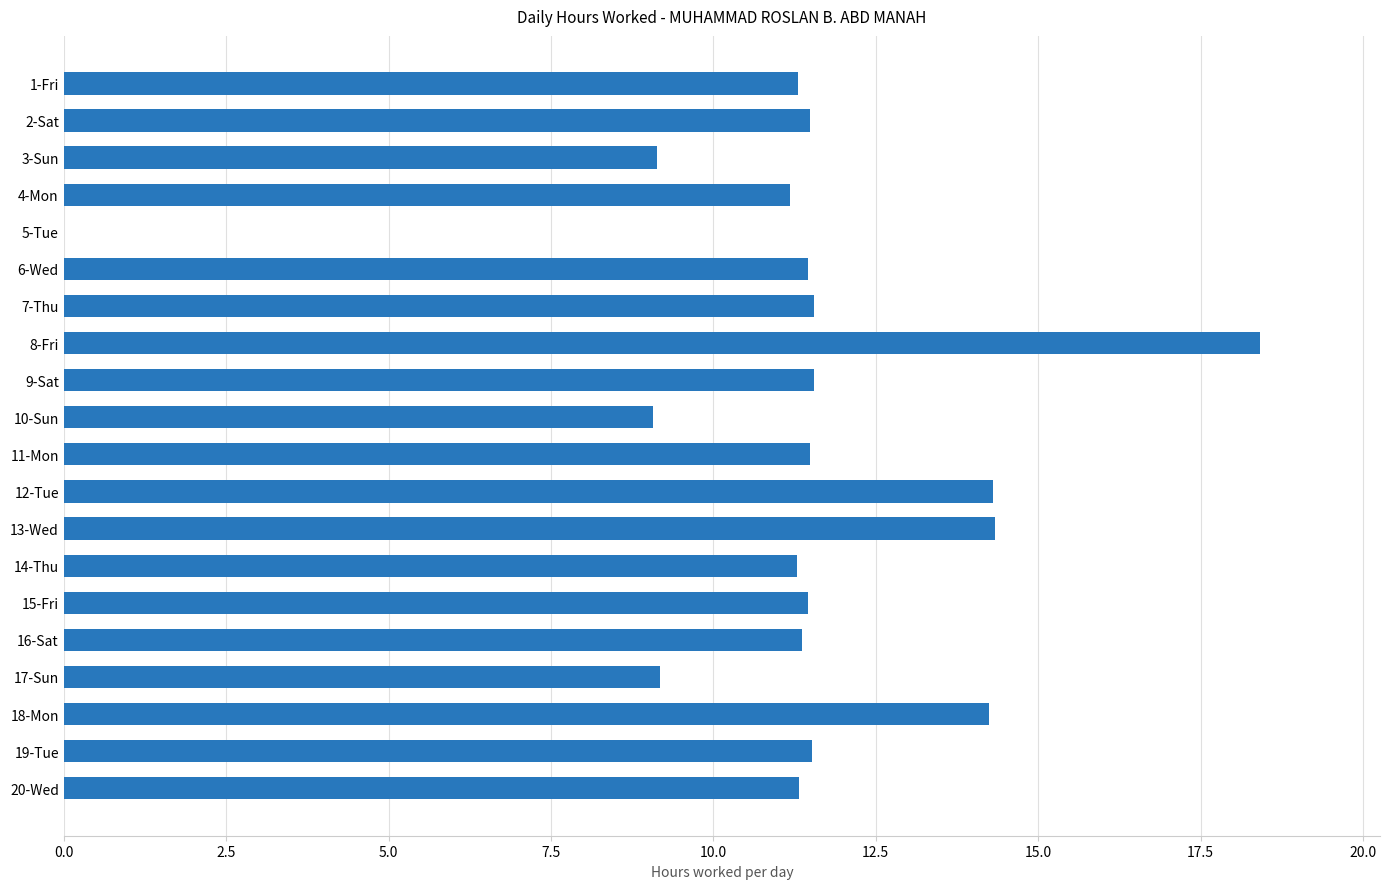

What is the sum of all values?

225.6